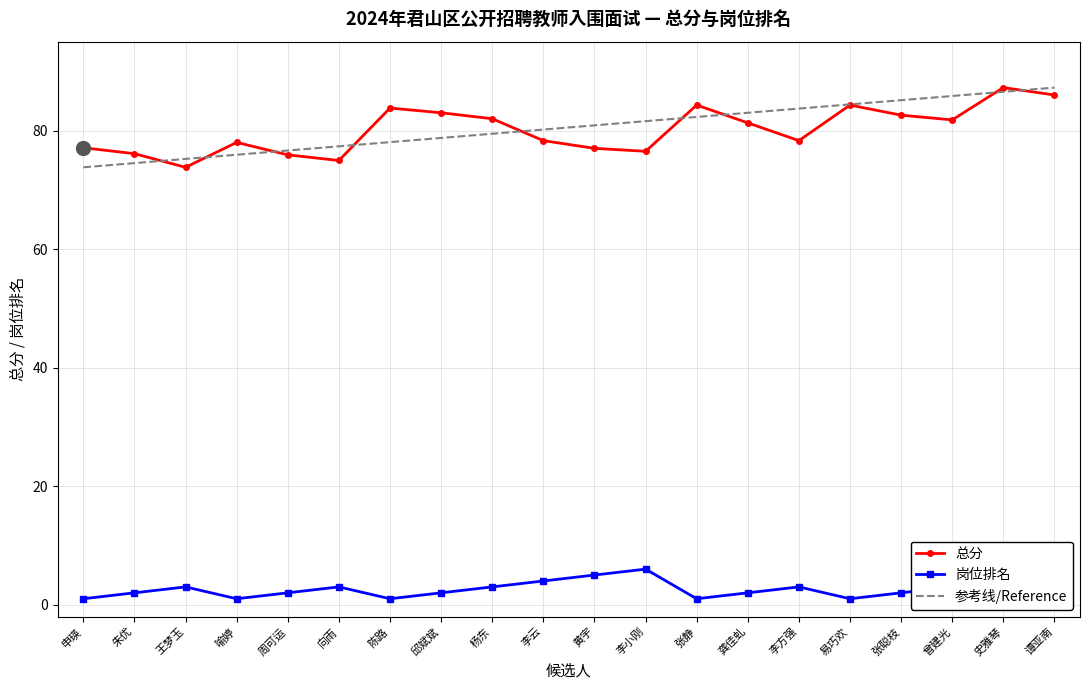

Is the value of 参考线/Reference at 张静 greater than the value of 总分 at 史雅琴?

No